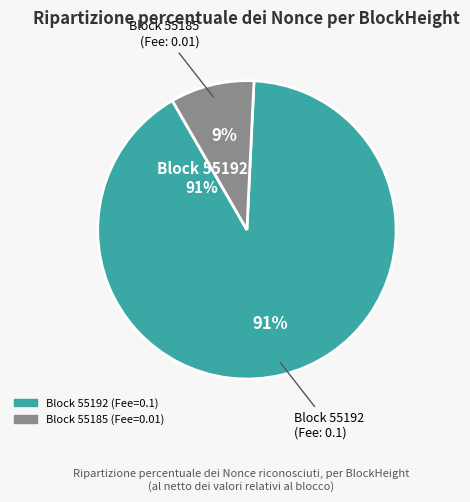

How many segments does this pie chart have?

2